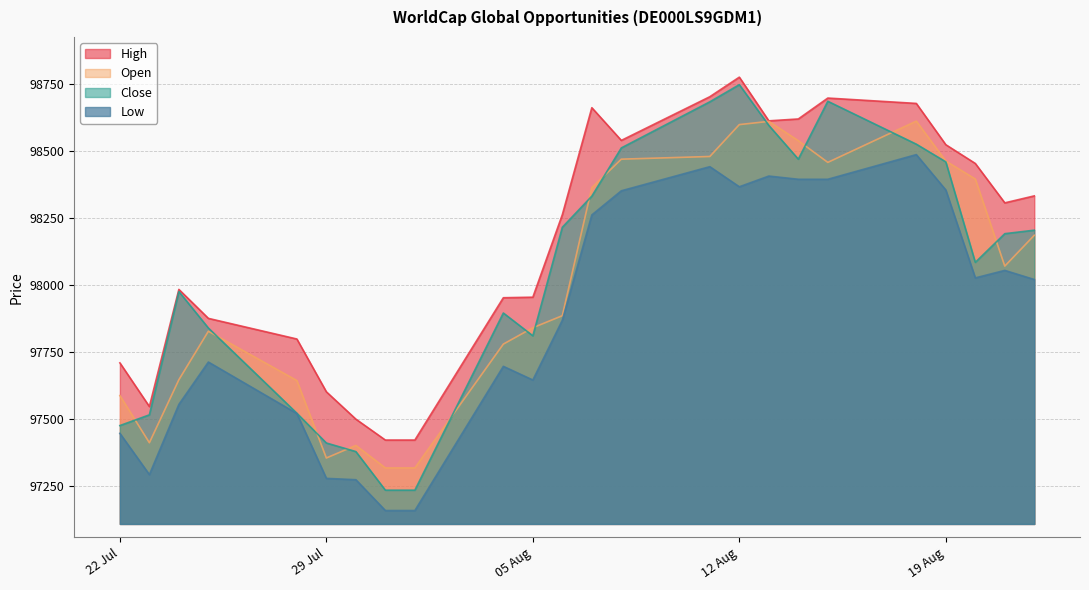

True or false: Open and Low cross at least once.

False